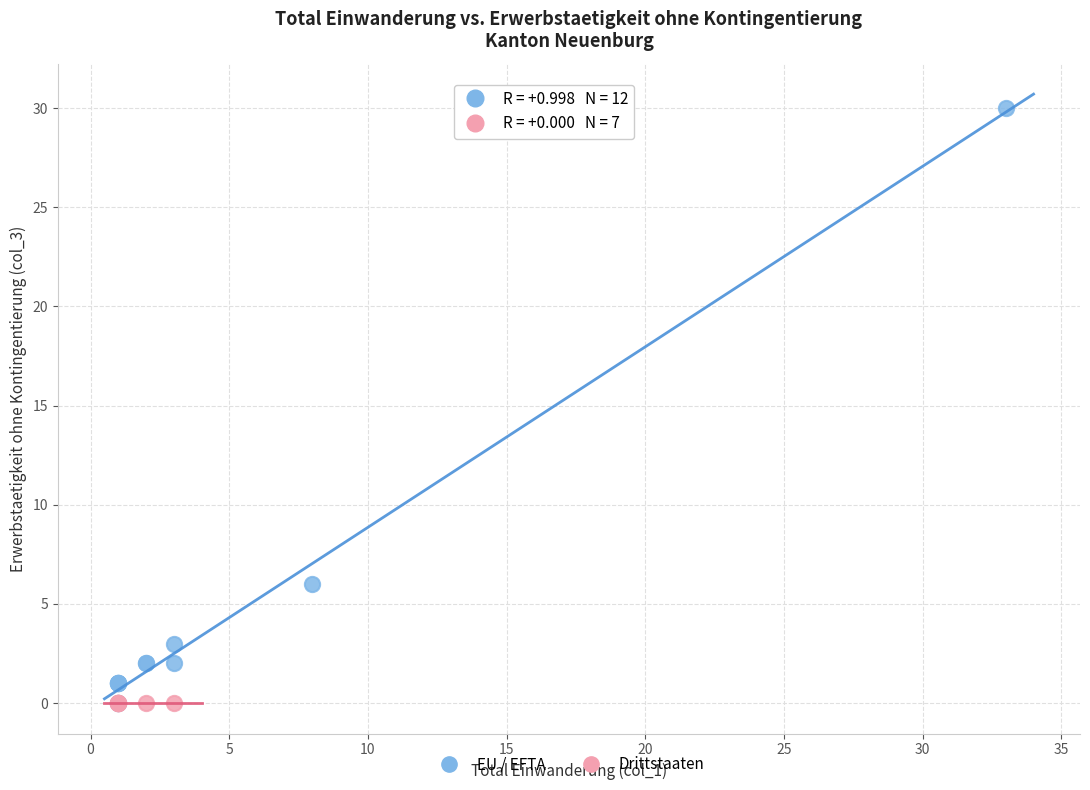

Which series reaches the maximum Y coordinate?

EU / EFTA